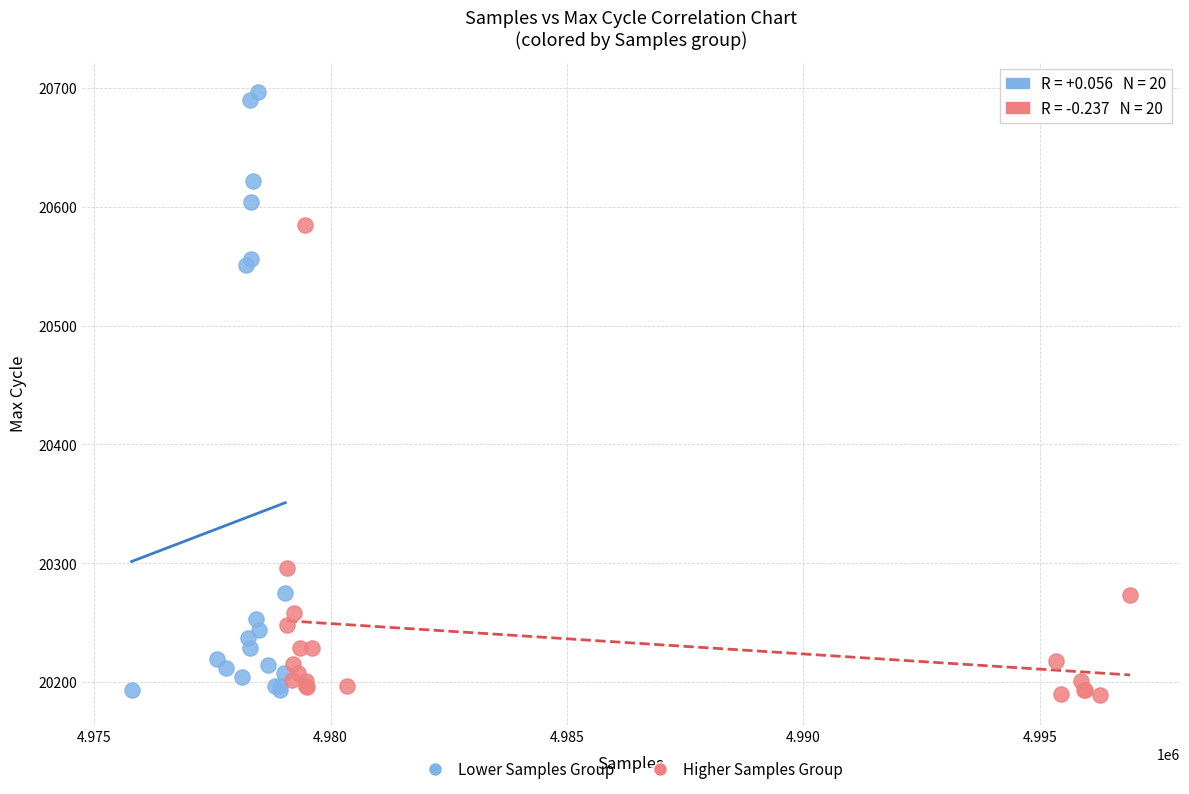

Which series reaches the maximum Y coordinate?

Lower Samples Group